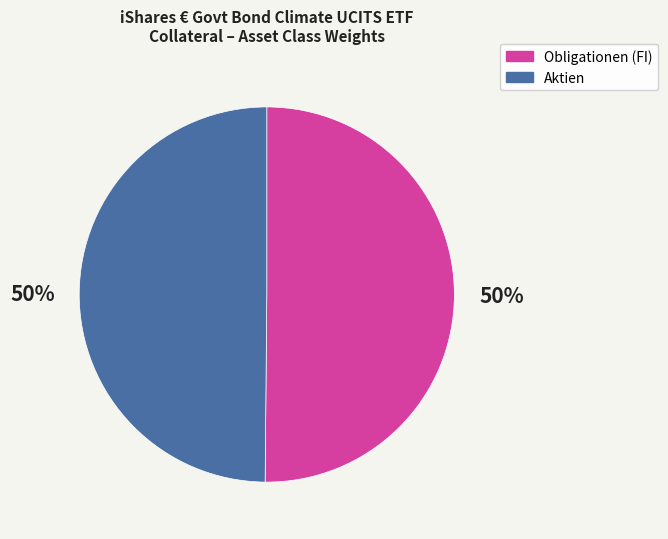

To the nearest percent, what is the average slice percentage?

50%